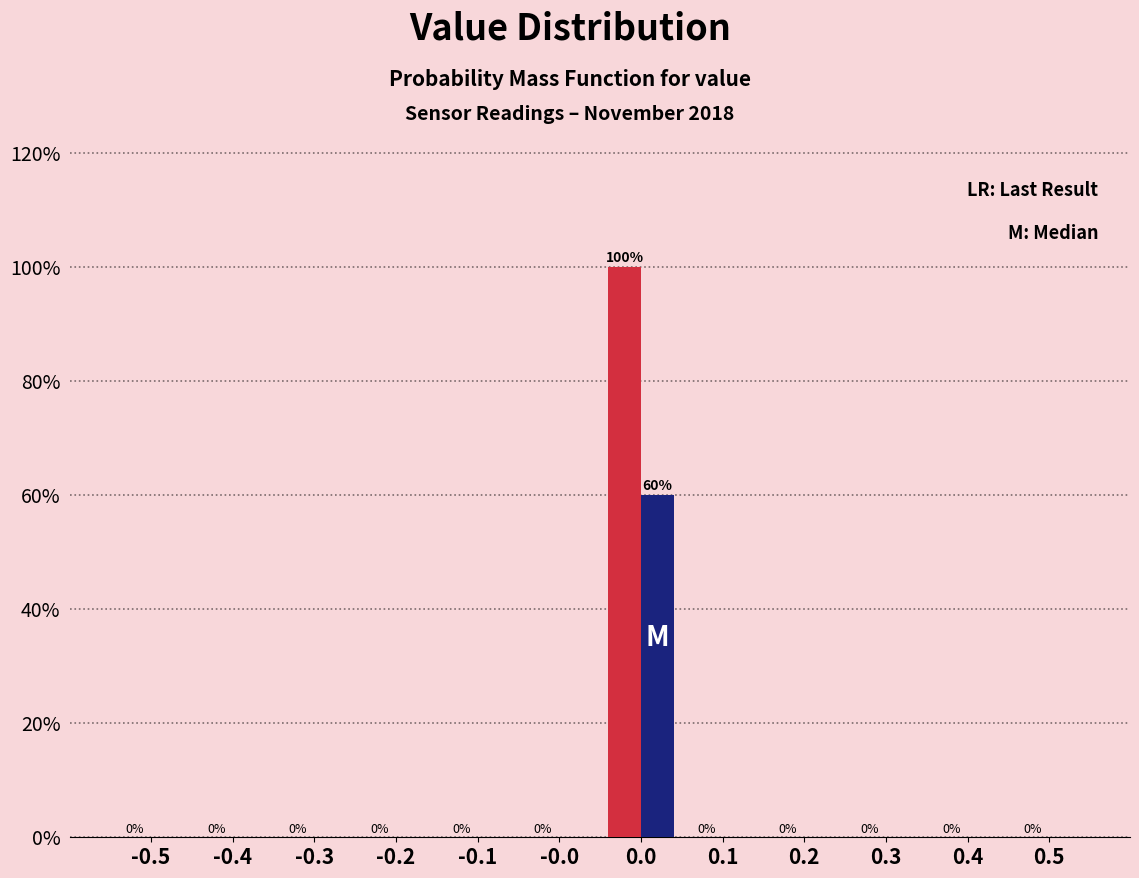

What is the total value across all series at 0.0?

160